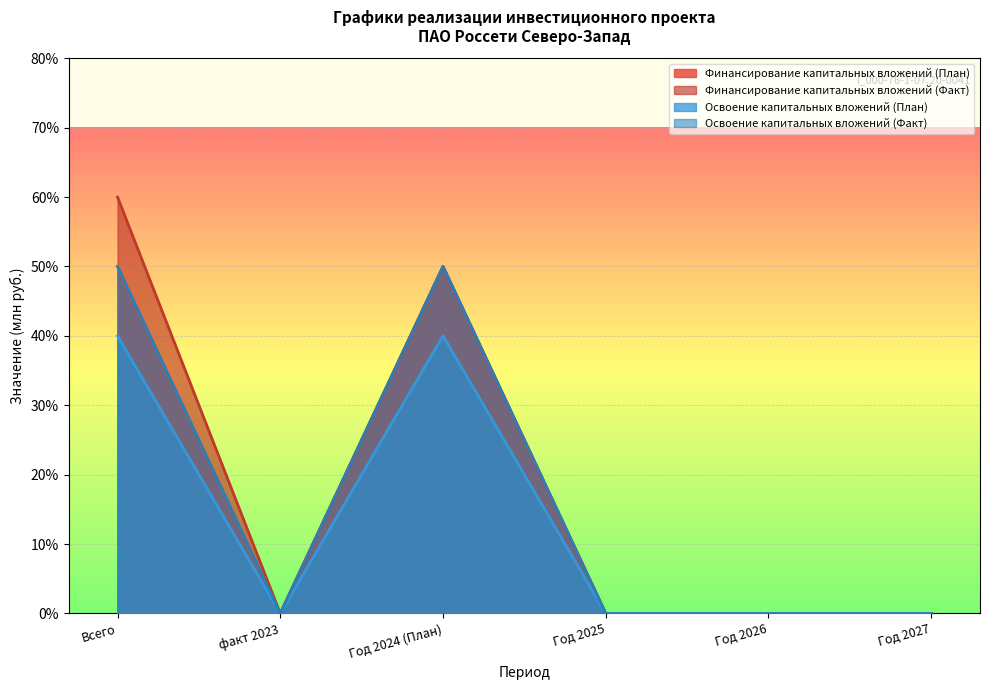

Which label corresponds to the largest value in the chart?

Всего